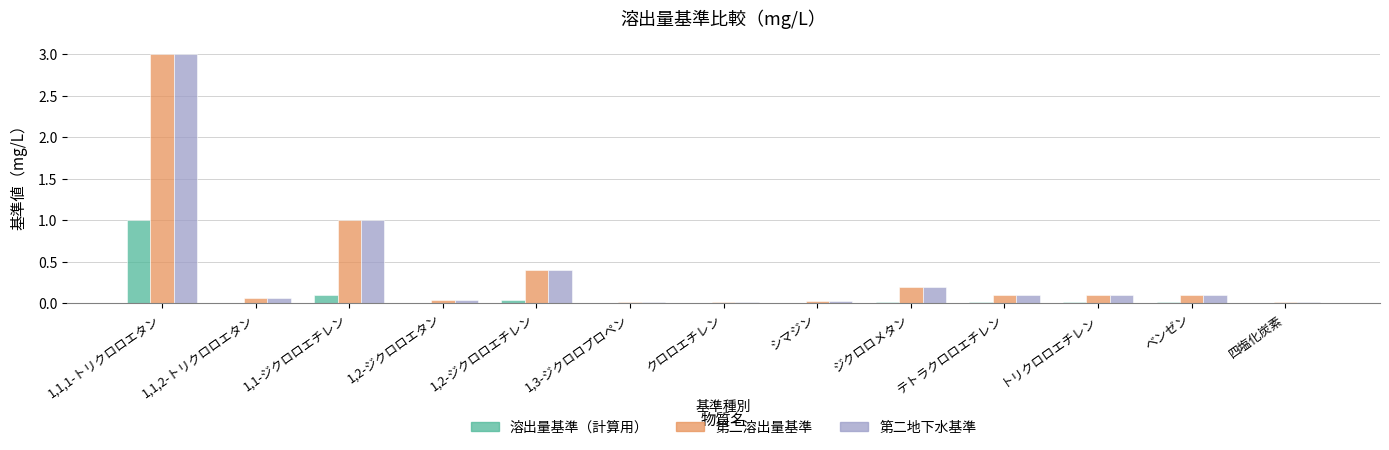

Count the number of data series in this chart.

3